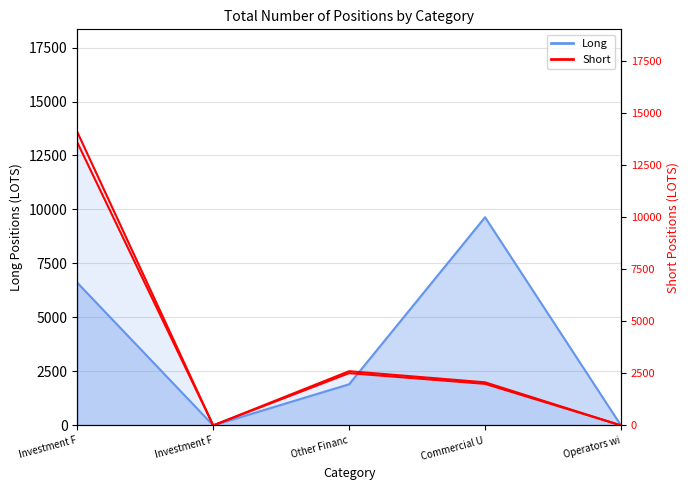

What is the change in value from Investment F to Other Financ?

-11076.8